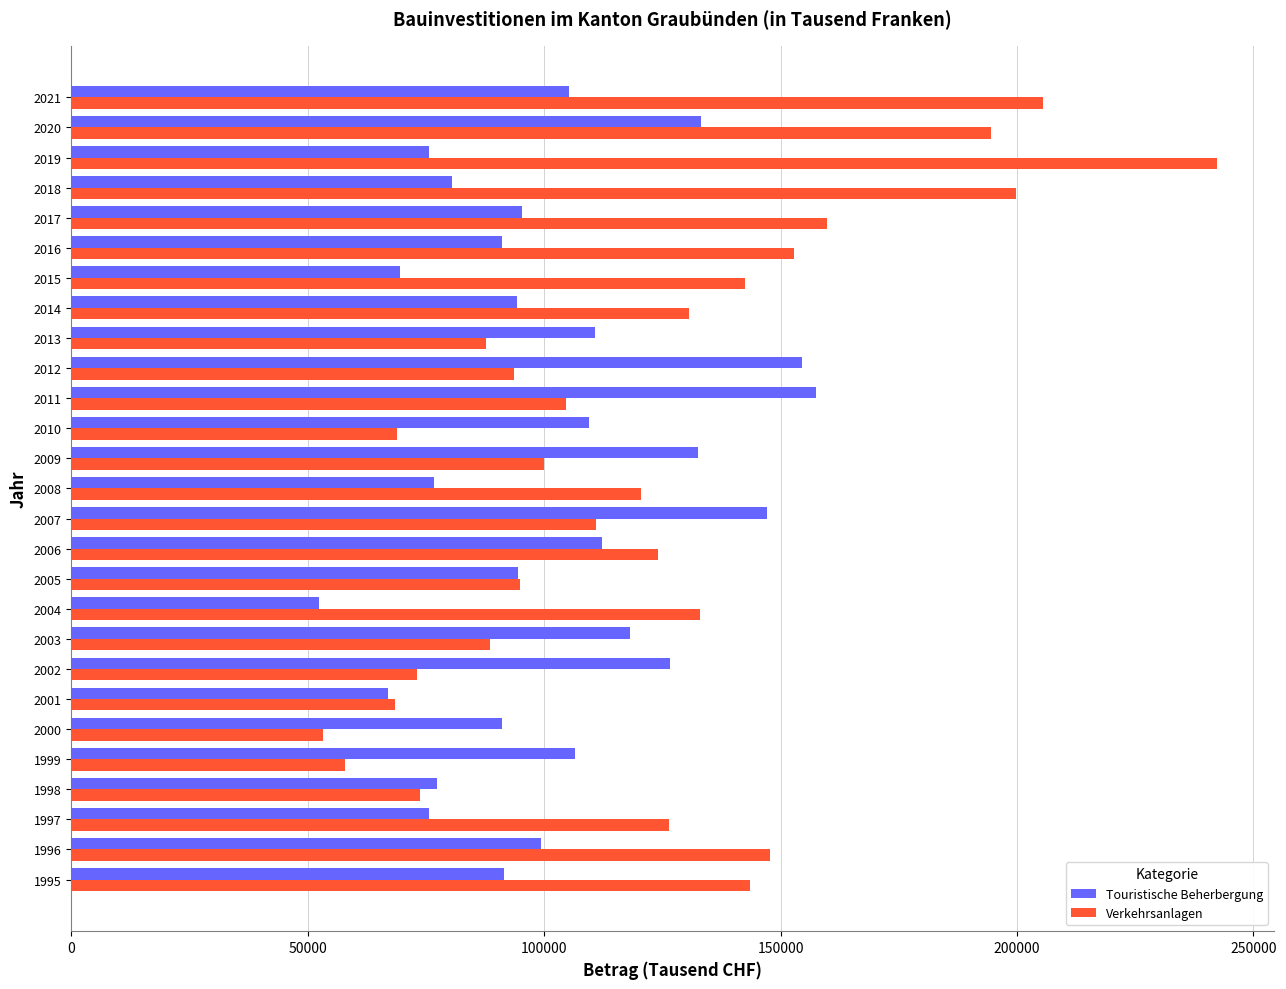

Rank the series by their maximum value, from lowest to highest.

Touristische Beherbergung, Verkehrsanlagen